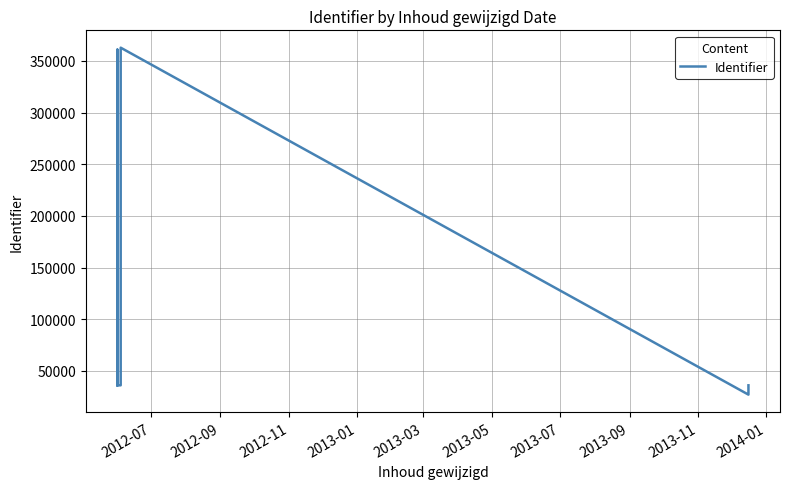

Between 2012-11 and 2012-07, which is larger?

2012-07